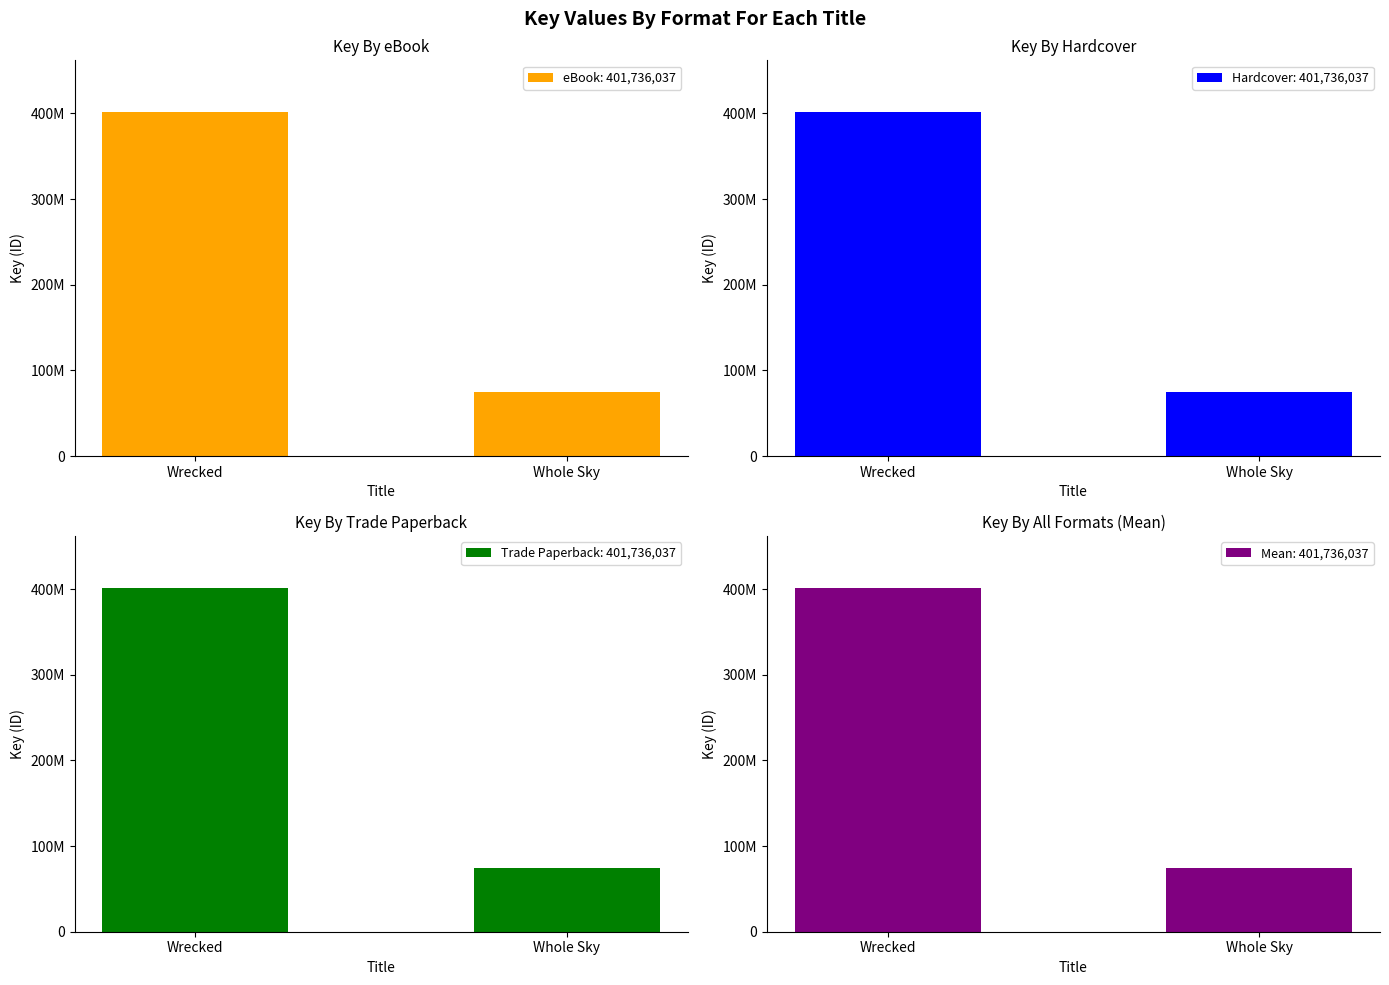

What is the label of the 2nd bar from the left?

Whole Sky